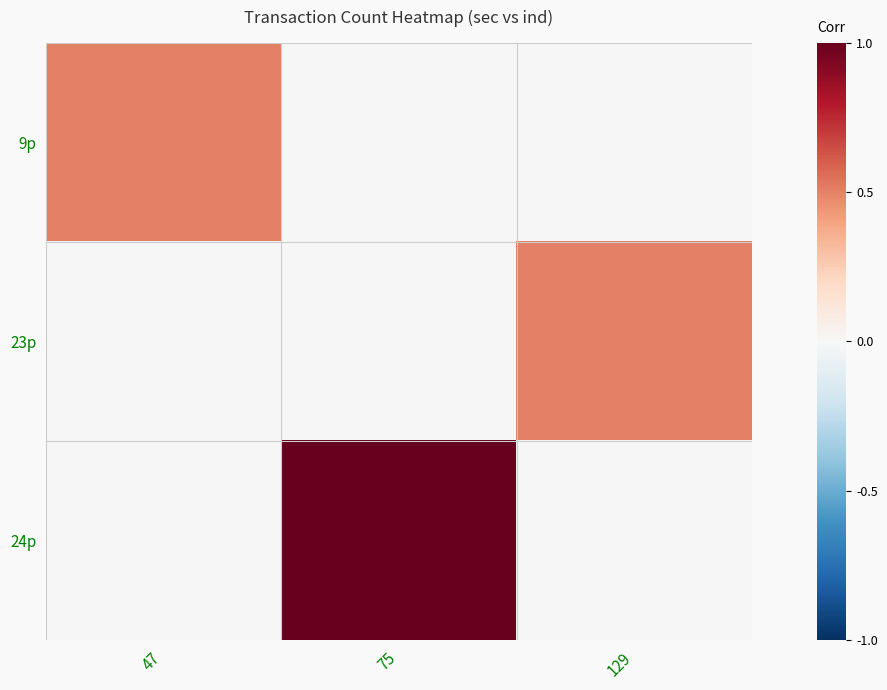

Reading right to left, what are all the values shown in this chart?

9p: 129=0.0	75=0.0	47=0.5
23p: 129=0.5	75=0.0	47=0.0
24p: 129=0.0	75=1.0	47=0.0